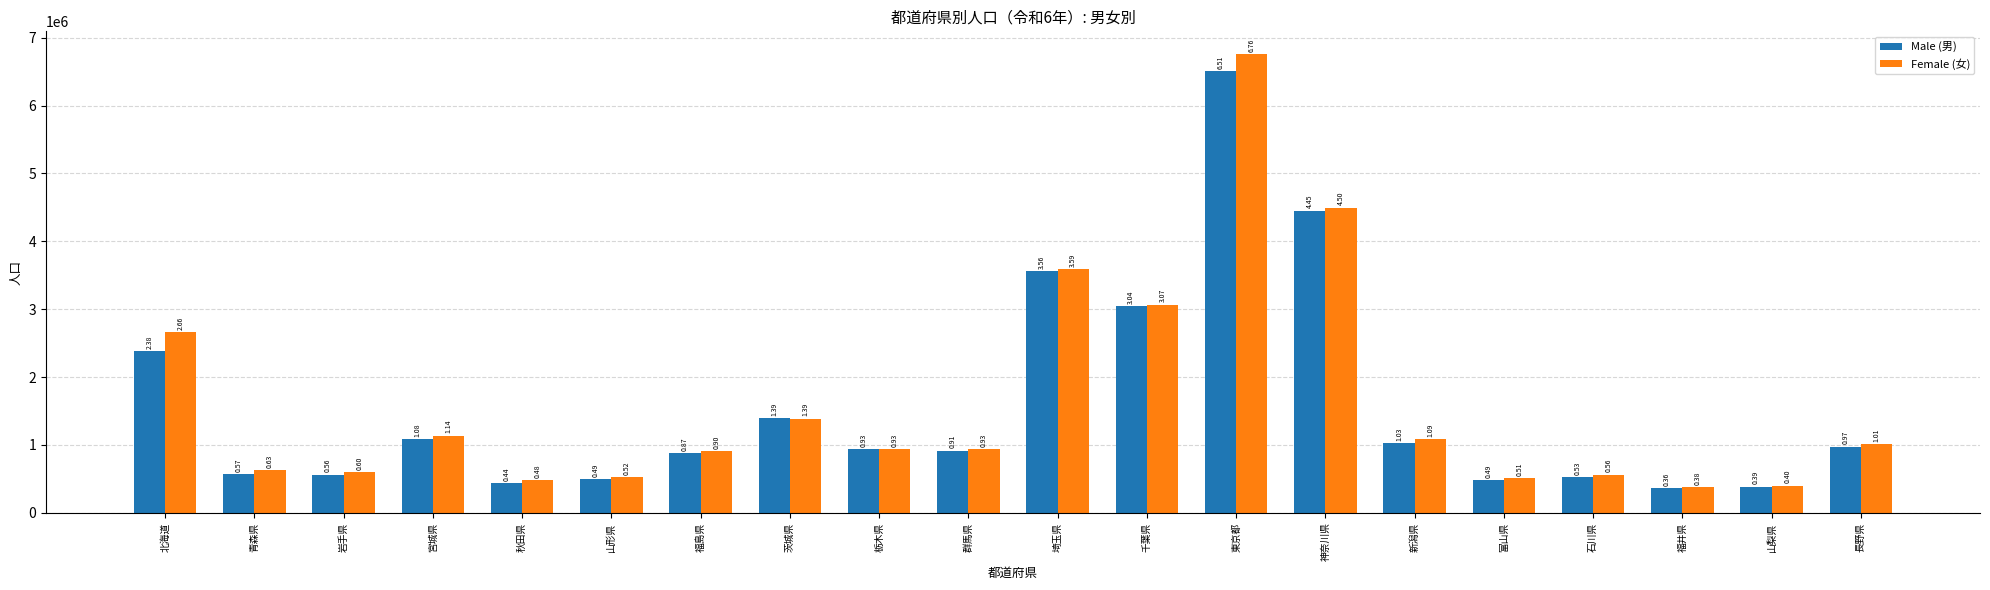

At 新潟県, list the series in order from largest to smallest.

Female (女), Male (男)